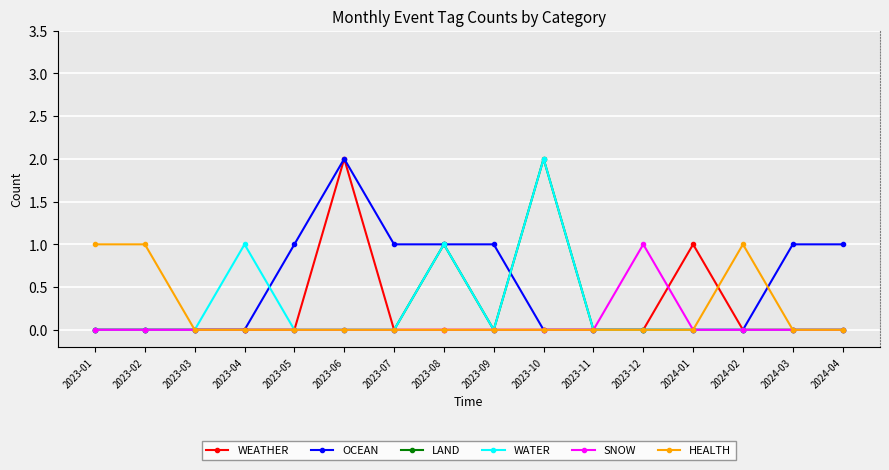

What position from the left is 2023-08?

8